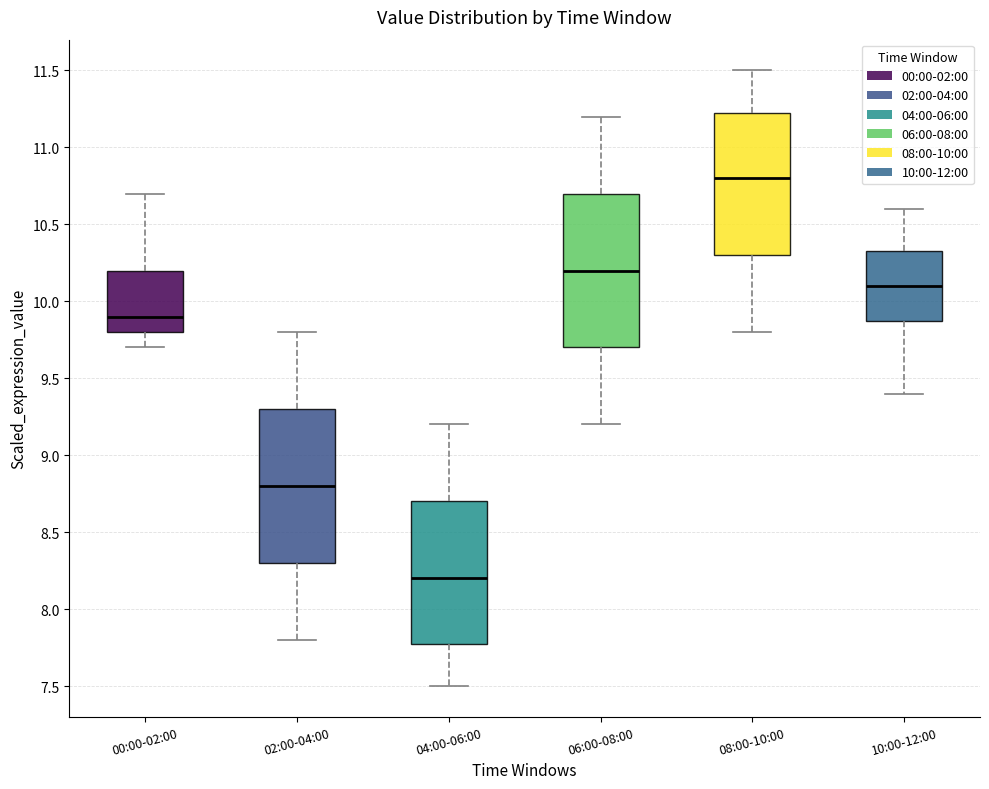

Reading left to right, transcribe this box plot: for each box, give where its median line is, the range the box spans, and where its two whiskers end, as read against the y-axis. The values are not printed on the chart, so give them approximately, as read against the axis.

00:00-02:00: median 9.90, box 9.80 to 10.20, whiskers 9.70 to 10.70
02:00-04:00: median 8.80, box 8.30 to 9.30, whiskers 7.80 to 9.80
04:00-06:00: median 8.20, box 7.80 to 8.70, whiskers 7.50 to 9.20
06:00-08:00: median 10.20, box 9.70 to 10.70, whiskers 9.20 to 11.20
08:00-10:00: median 10.80, box 10.30 to 11.25, whiskers 9.80 to 11.50
10:00-12:00: median 10.10, box 9.90 to 10.35, whiskers 9.40 to 10.60